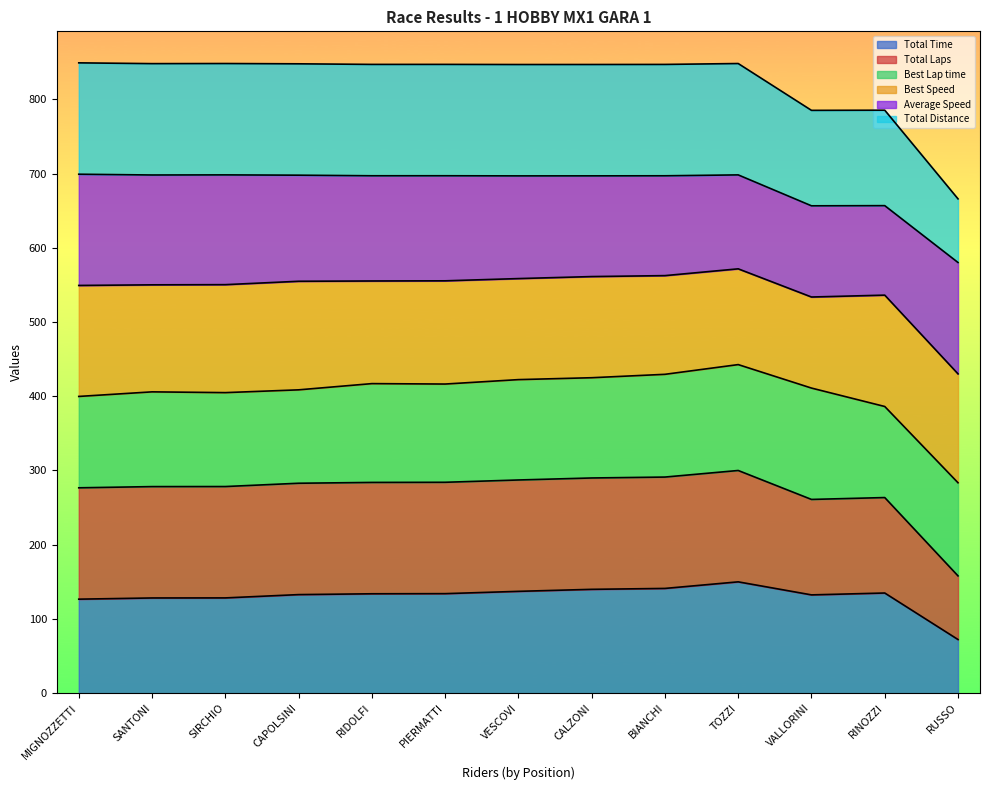

The Total Time series shows 84.1 at TOZZI. True or false?

False